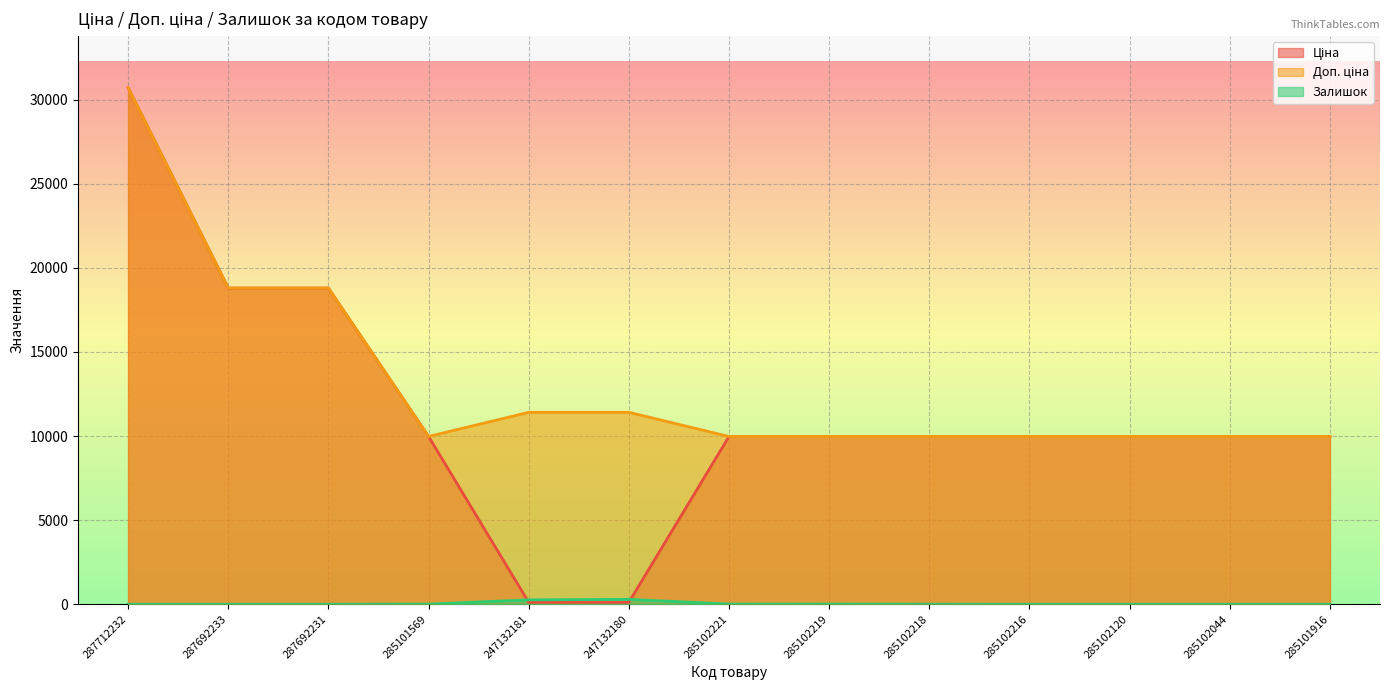

Which category has the lowest value in the Залишок series?

287712232